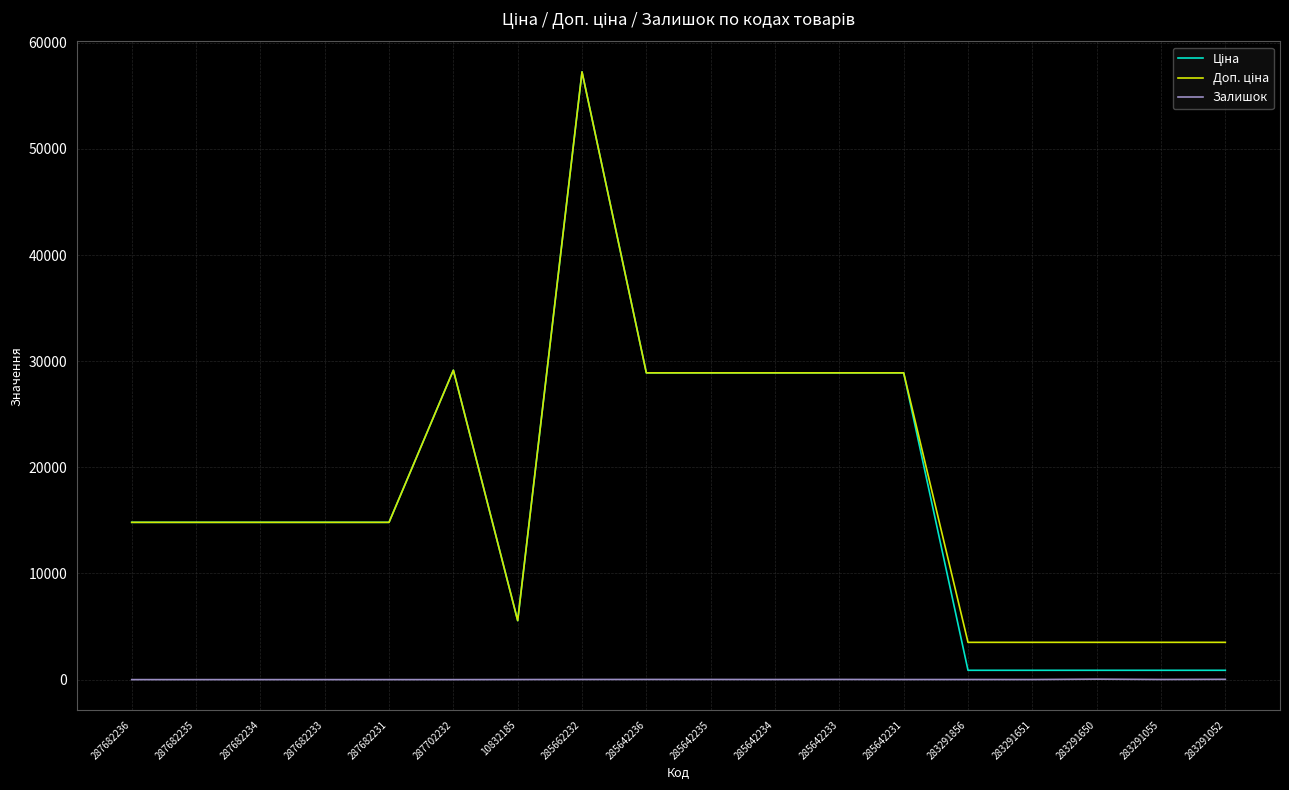

What is the sum of the Залишок values at 285642235 and 285642234?

24.0